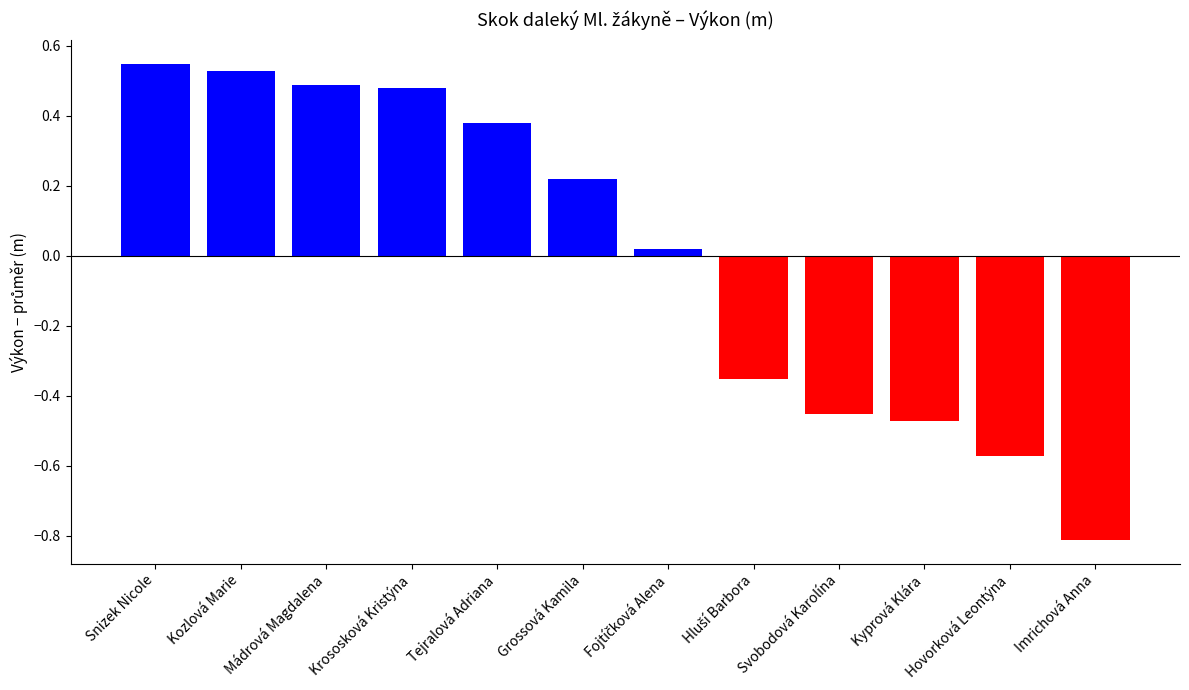

Are the bars grouped side by side (vs. stacked)?

No